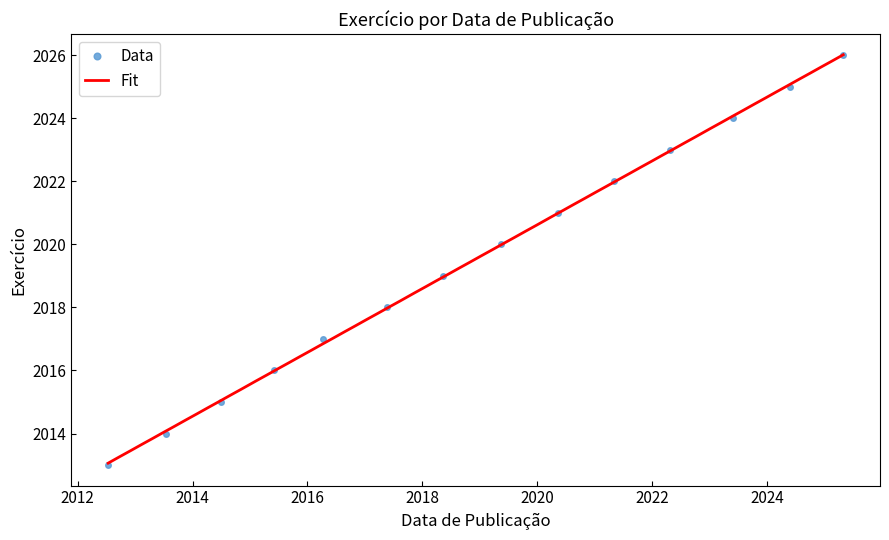

Reading right to left, extract all data points from this chart.

2025-04-30=2026	2024-05-24=2025	2023-06-01=2024	2022-04-27=2023	2021-05-03=2022	2020-05-12=2021	2019-05-17=2020	2018-05-09=2019	2017-05-23=2018	2016-04-11=2017	2015-06-01=2016	2014-06-30=2015	2013-07-17=2014	2012-07-13=2013